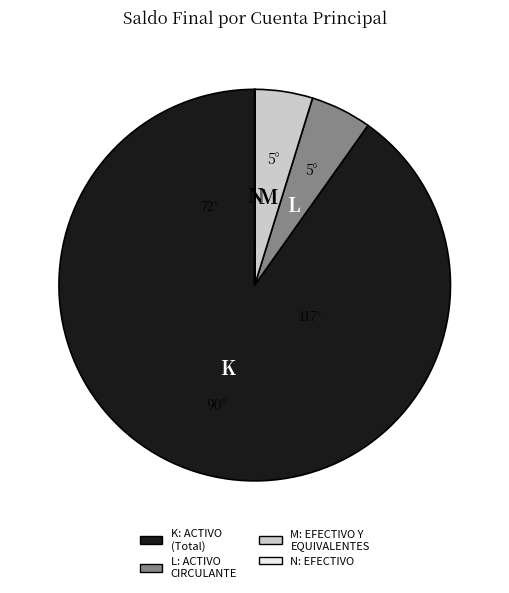

Does any single category account for the majority?

Yes